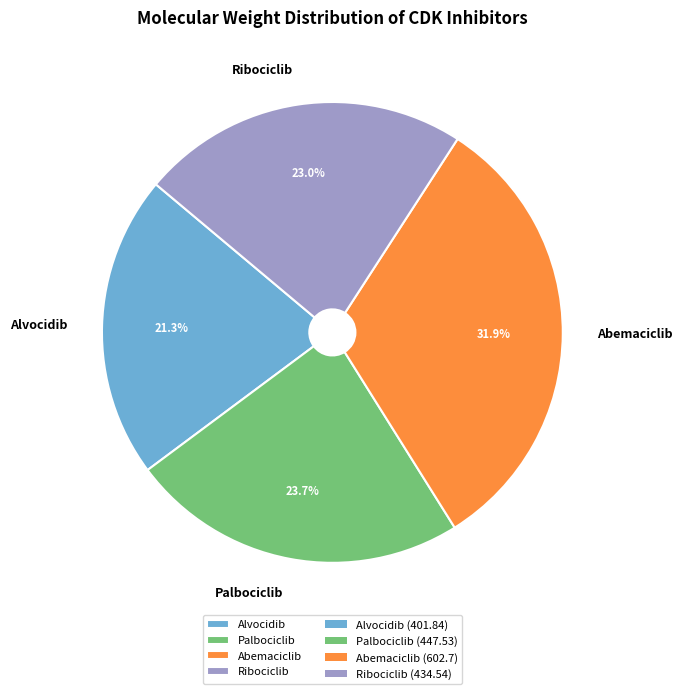

Do Palbociclib and Ribociclib together represent more than half of the pie?

No